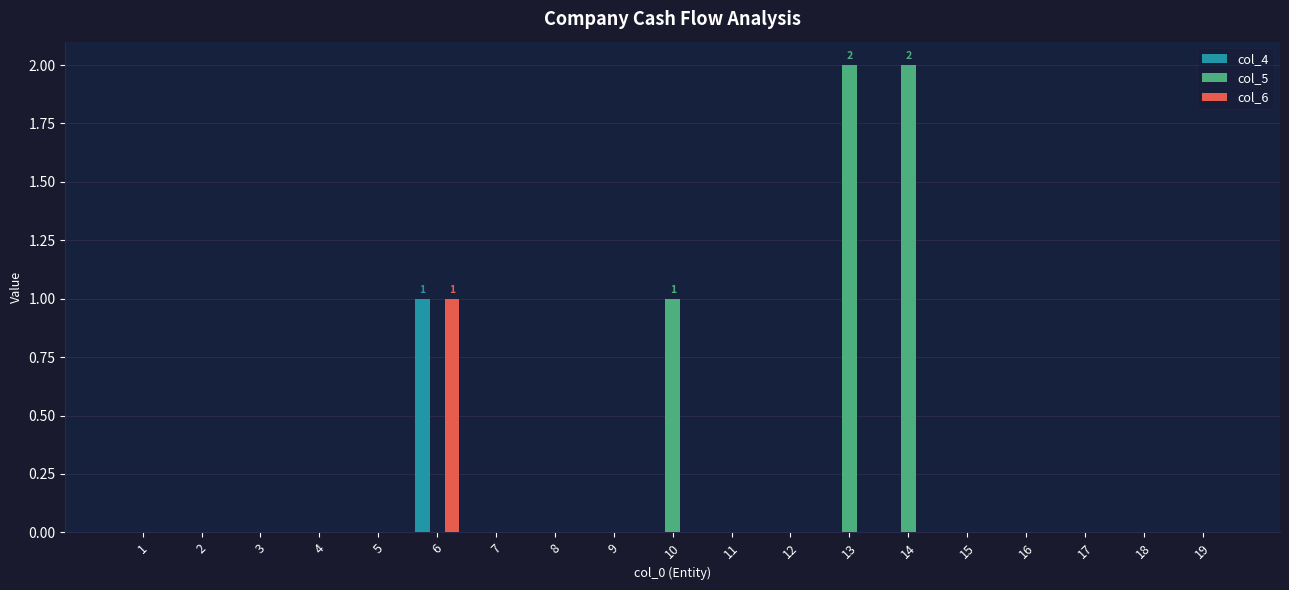

Count the col_6 values in the range 0 to 1.

19